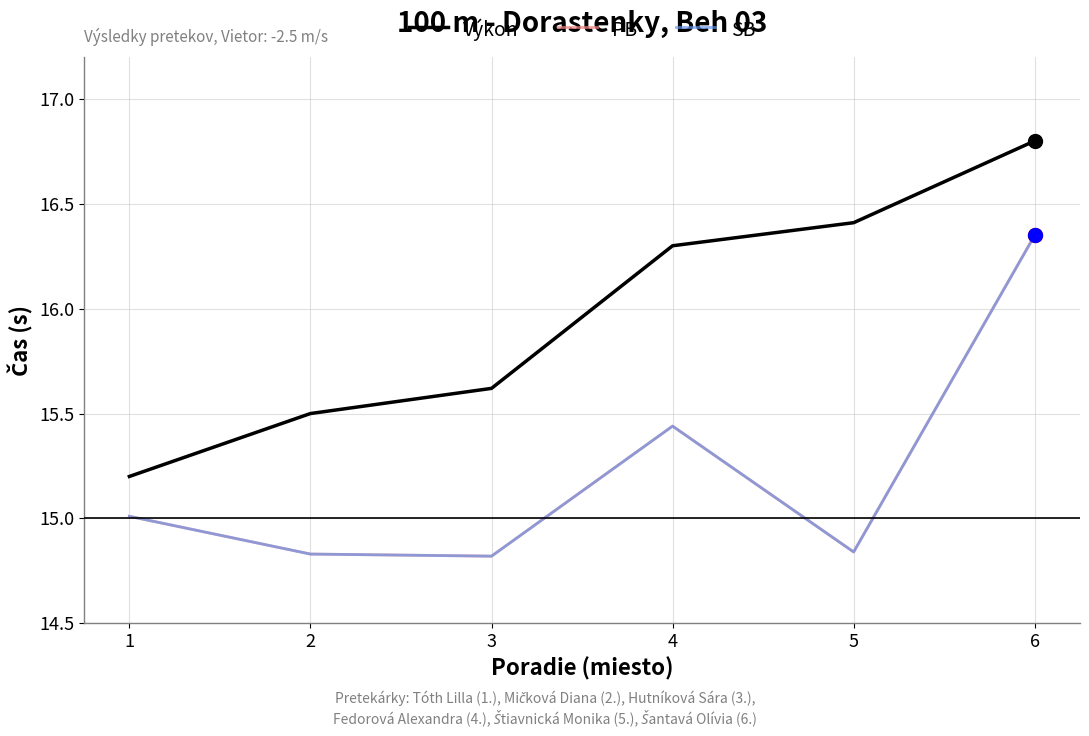

What is the spread (max minus min) of values at 3?

0.8